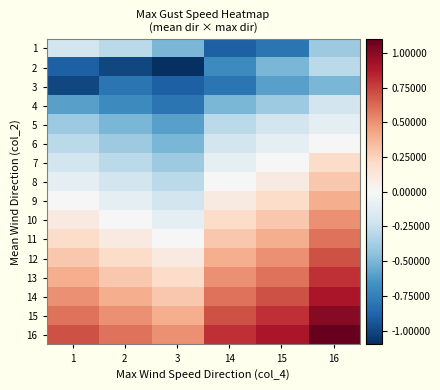

How many series are shown in this chart?

16